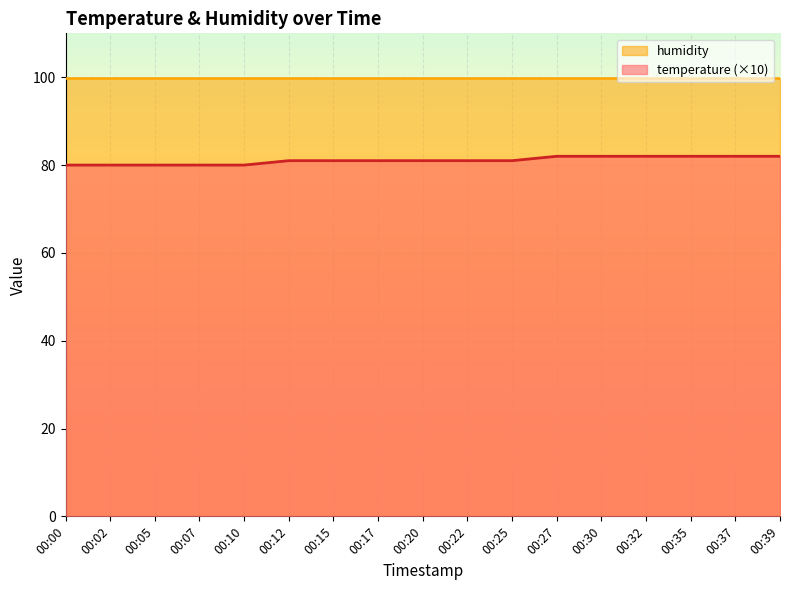

What is the spread (max minus min) of values at 00:02?

19.9